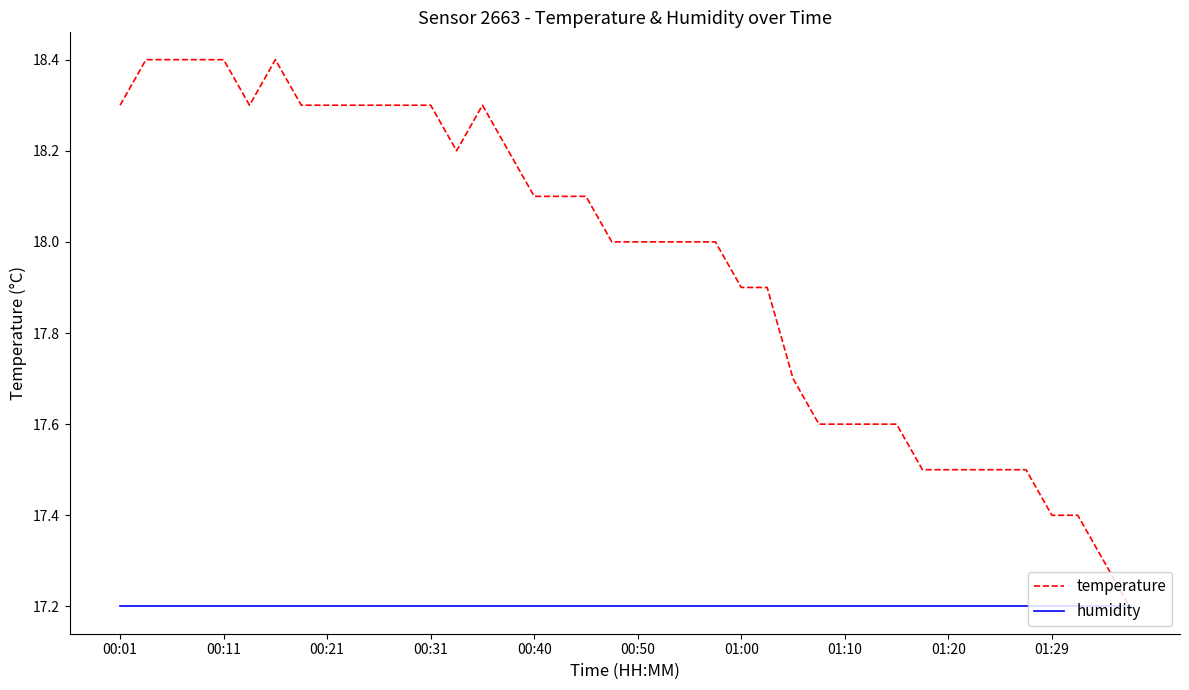

What is the smallest value displayed?

17.2